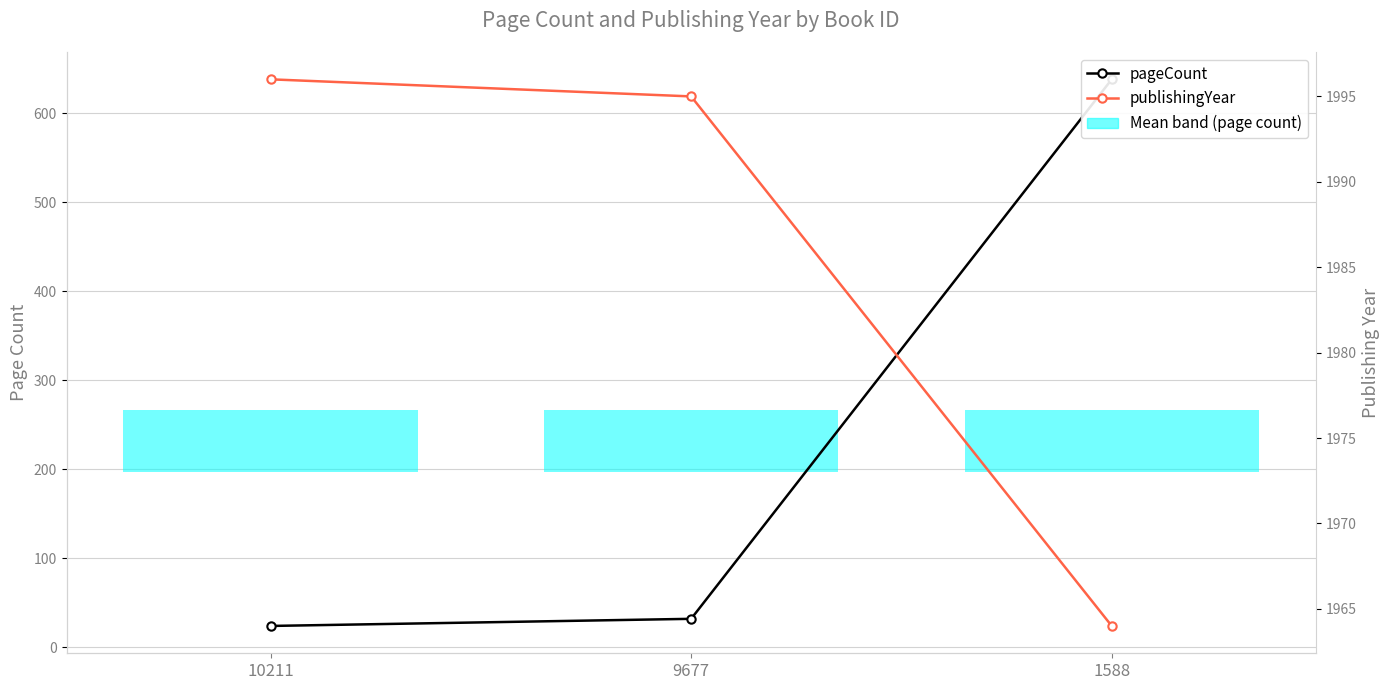

The value of publishingYear at 1588 is 447. True or false?

False